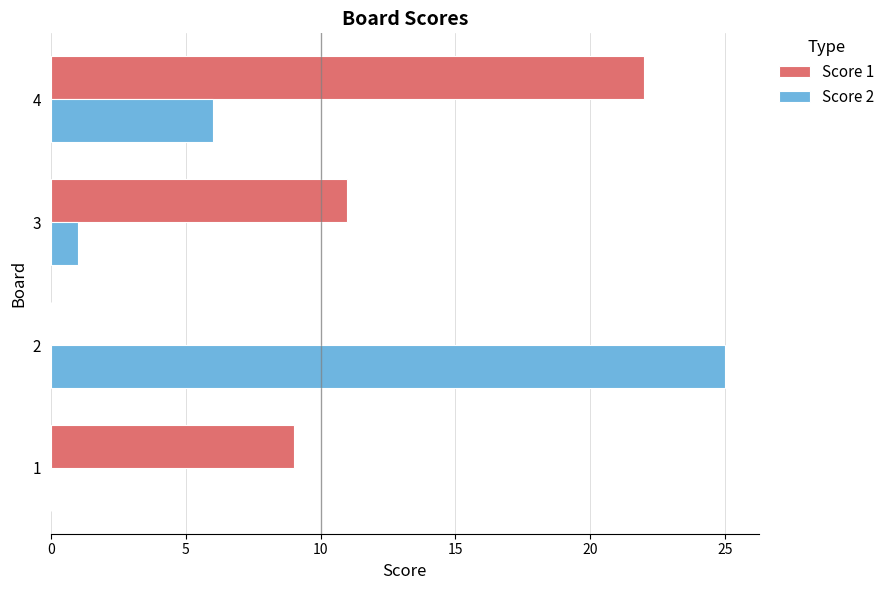

Where is Score 2 nearest to the value 12?

4